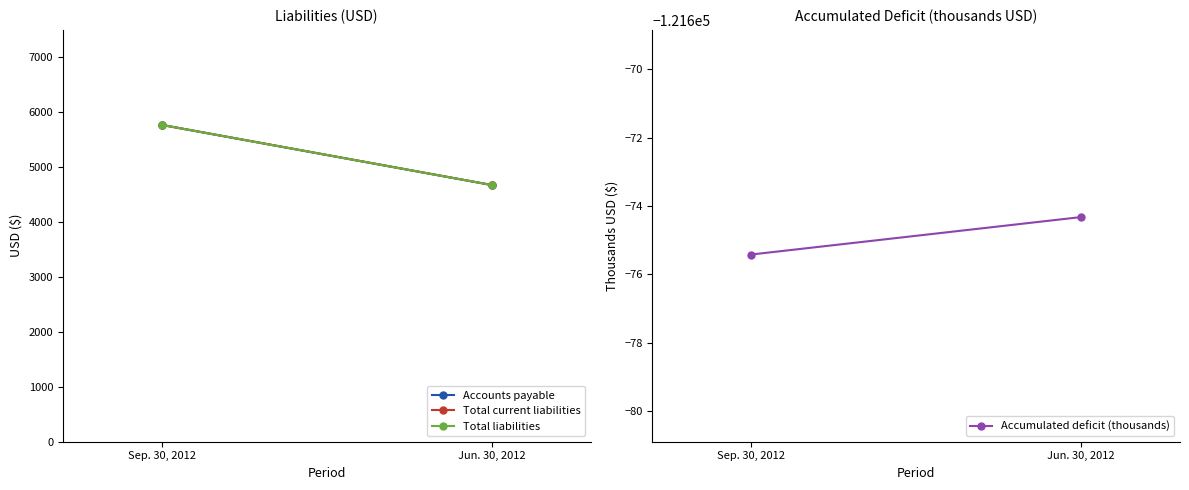

Reading left to right, transcribe all the data shown in this chart.

Accounts payable: Sep. 30, 2012=5769.0	Jun. 30, 2012=4675.0
Total current liabilities: Sep. 30, 2012=5769.0	Jun. 30, 2012=4675.0
Total liabilities: Sep. 30, 2012=5769.0	Jun. 30, 2012=4675.0
Accumulated deficit (thousands): Sep. 30, 2012=-121675.4	Jun. 30, 2012=-121674.3